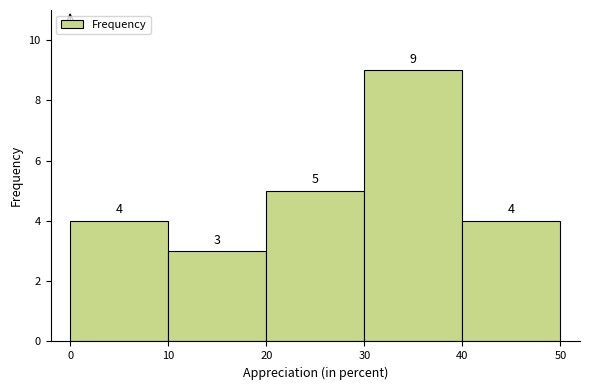

Reading left to right, list every bar in this chart as the range it spans on the x-axis followed by its height.

0 to 10: 4
10 to 20: 3
20 to 30: 5
30 to 40: 9
40 to 50: 4